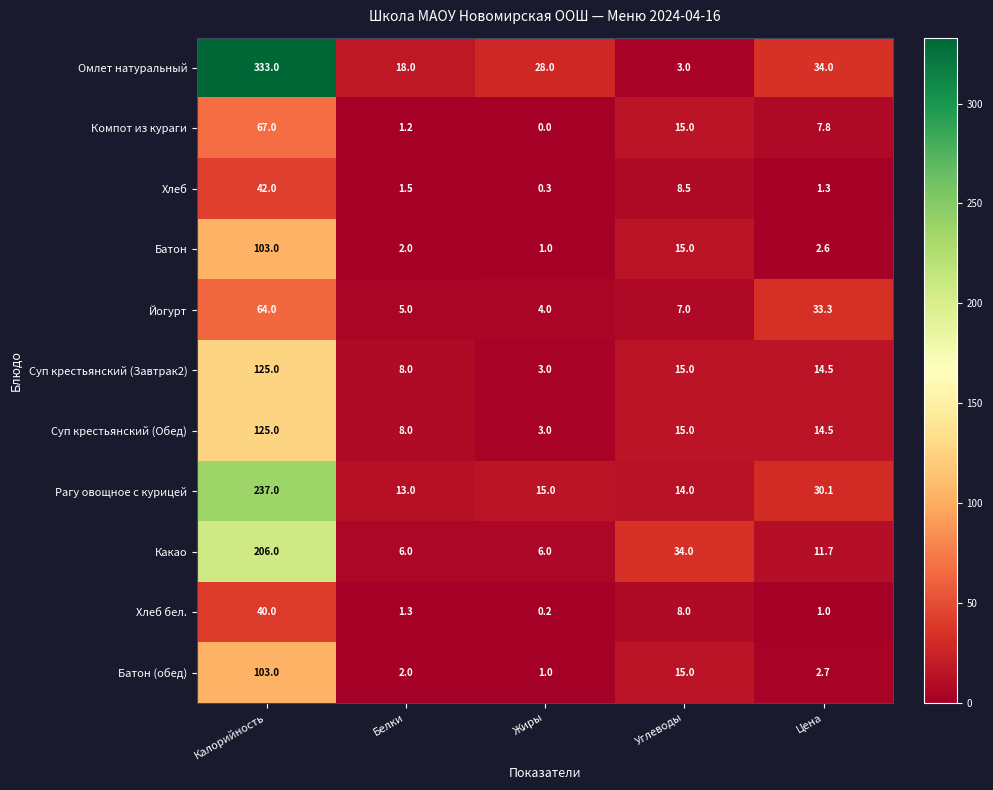

At which category does the chart reach its peak across all series?

Калорийность